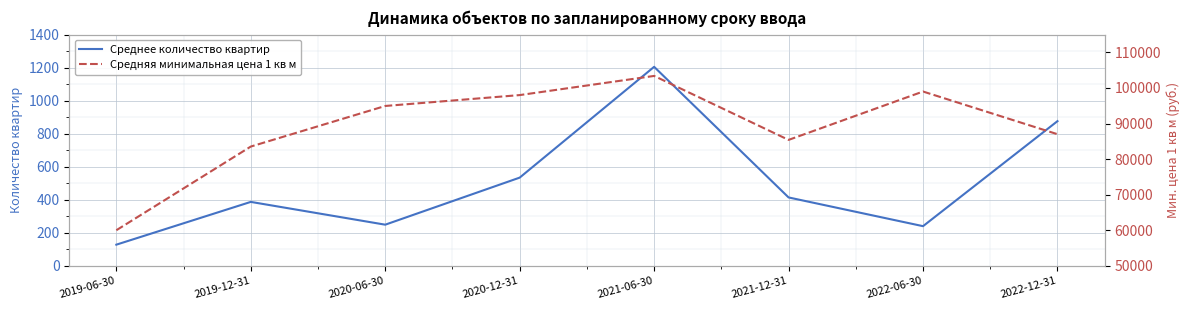

What are all the series names shown in the legend?

Среднее количество квартир, Средняя минимальная цена 1 кв м